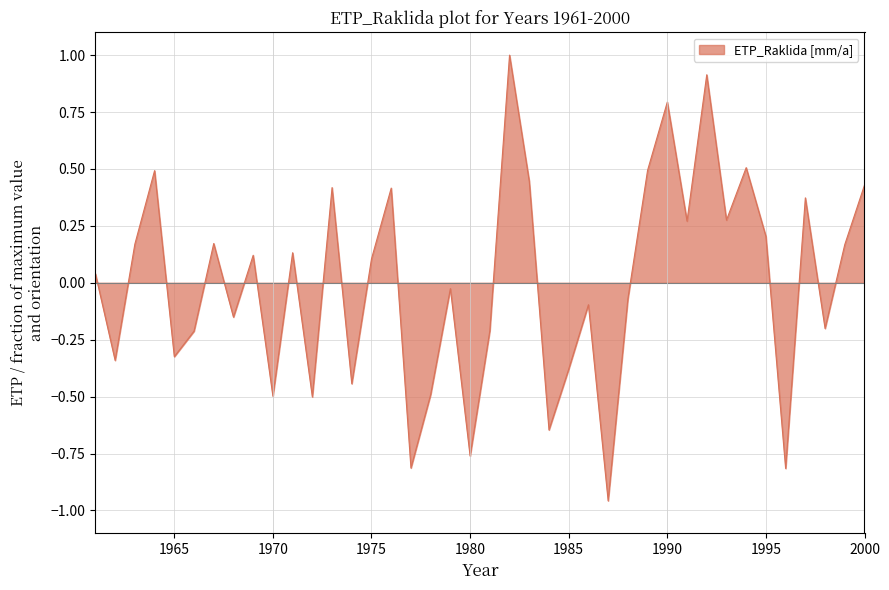

What is the maximum value shown in the chart?

1.0